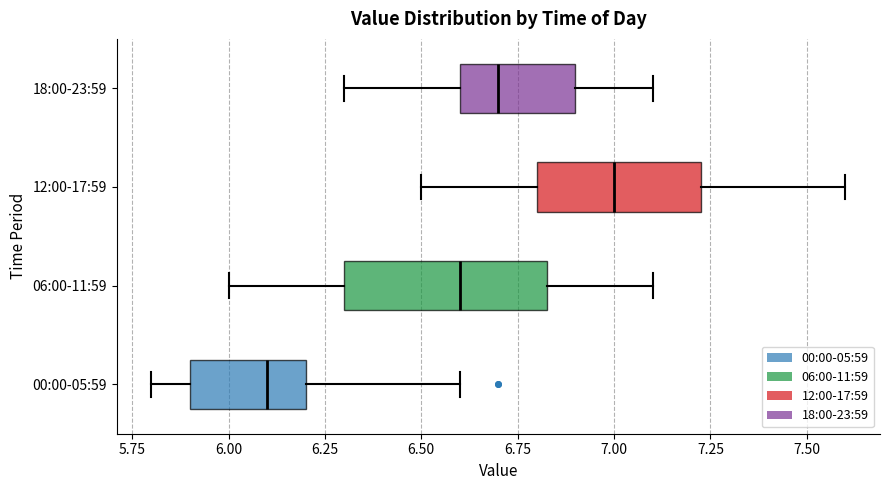

Reading bottom to top, transcribe this box plot: for each box, give where its median line is, the range the box spans, and where its two whiskers end, as read against the x-axis. The values are not printed on the chart, so give them approximately, as read against the axis.

00:00-05:59: median 6.10, box 5.90 to 6.20, whiskers 5.80 to 6.60
06:00-11:59: median 6.60, box 6.30 to 6.85, whiskers 6.00 to 7.10
12:00-17:59: median 7.00, box 6.80 to 7.25, whiskers 6.50 to 7.60
18:00-23:59: median 6.70, box 6.60 to 6.90, whiskers 6.30 to 7.10